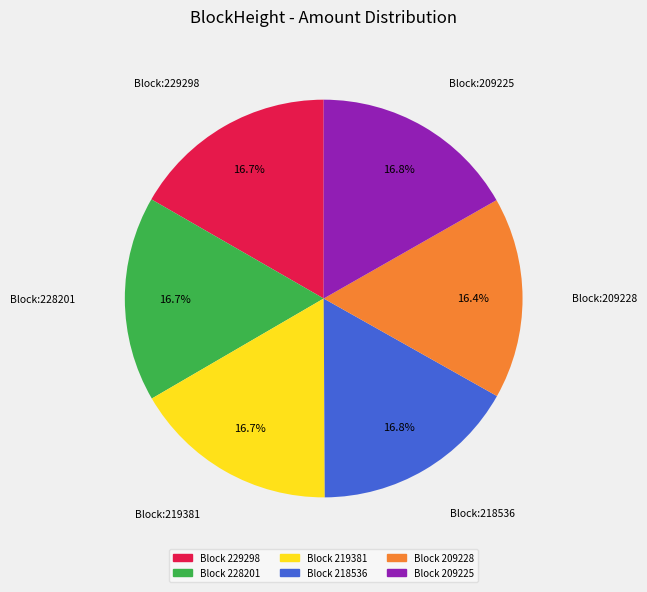

Does any single category account for the majority?

No